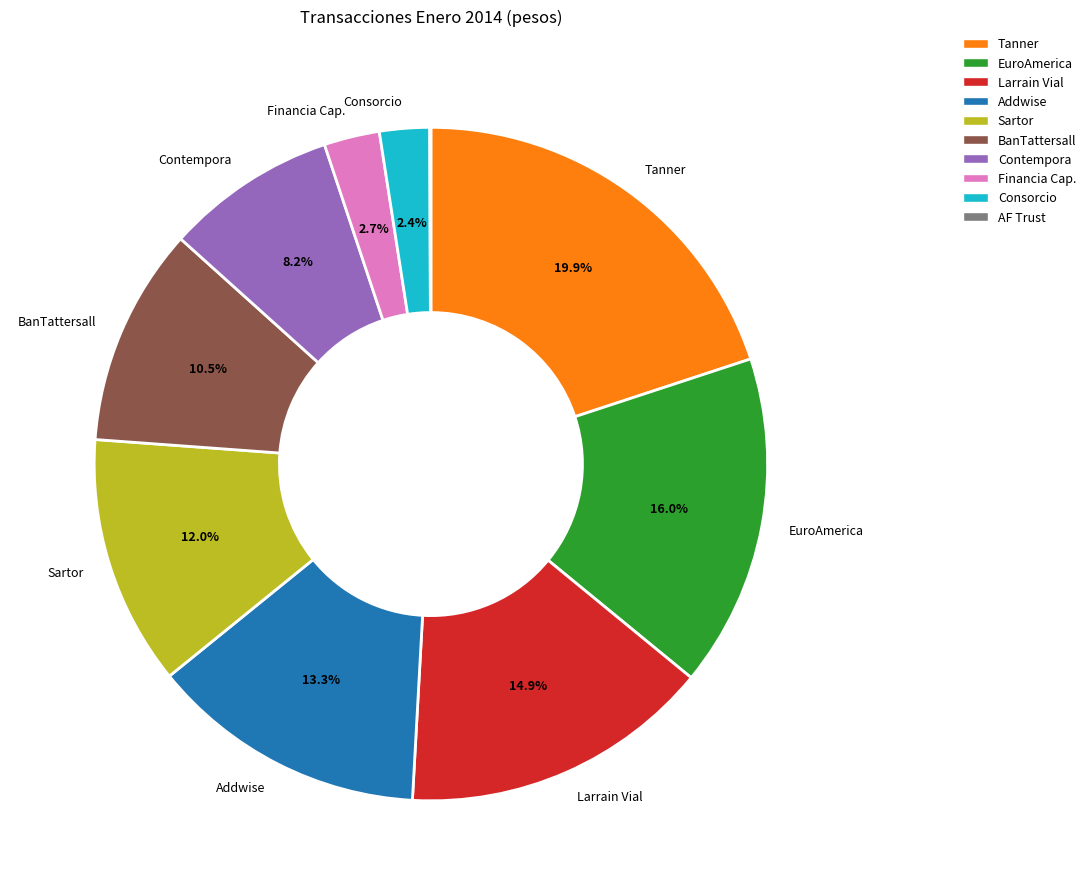

Is there any slice that represents more than half of the pie?

No